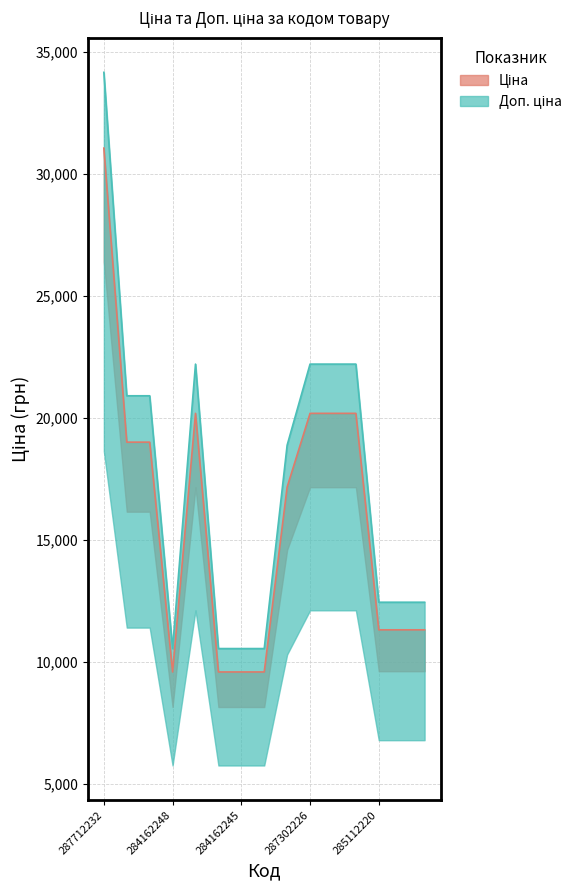

The value of Доп. ціна at 287692231 is 20906.2. True or false?

True